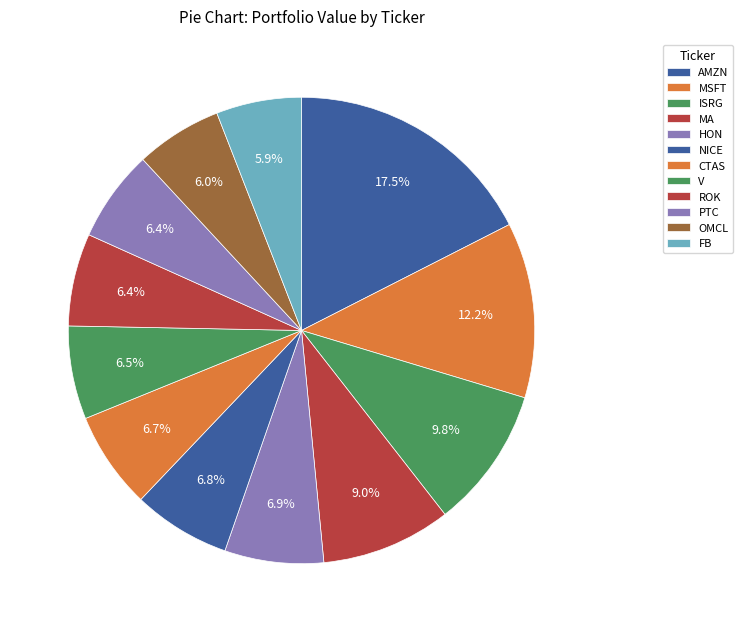

To the nearest percent, what is the combined percentage of NICE and ROK?

13%